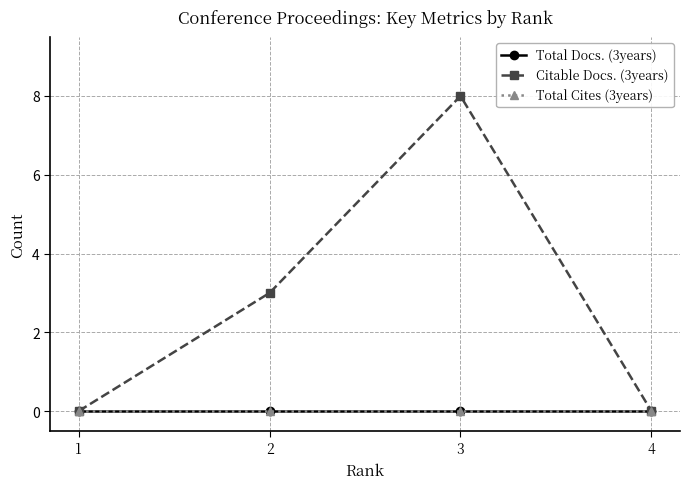

Does the chart have visible grid lines?

Yes